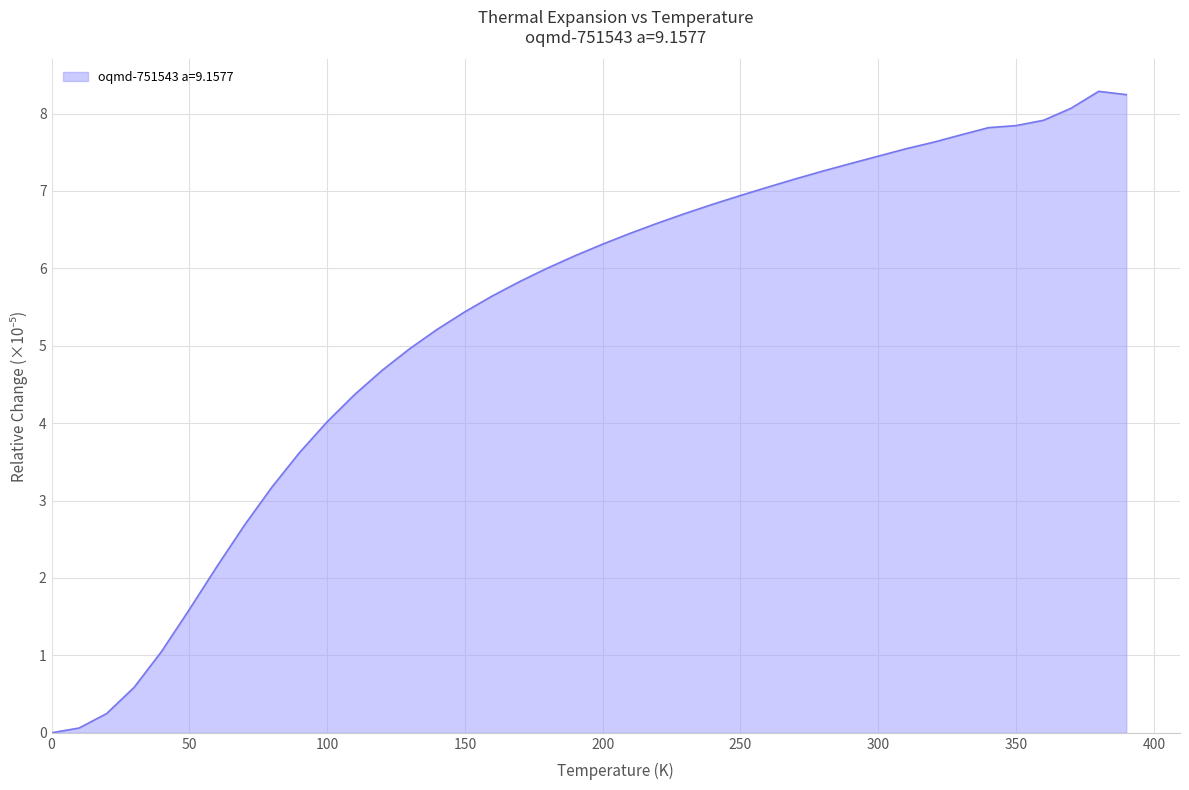

What is the greatest value displayed?

8.3